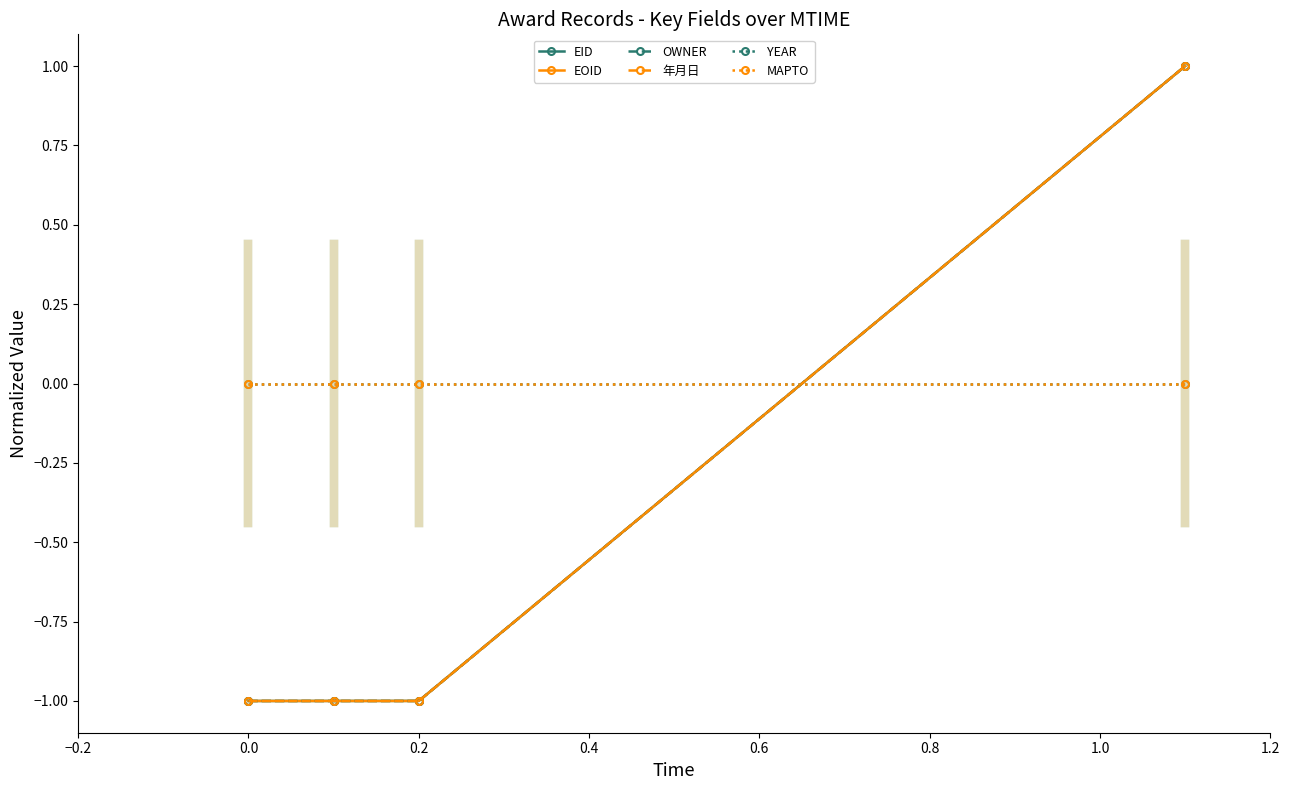

After their last crossing, which series has the higher values: YEAR or 年月日?

年月日